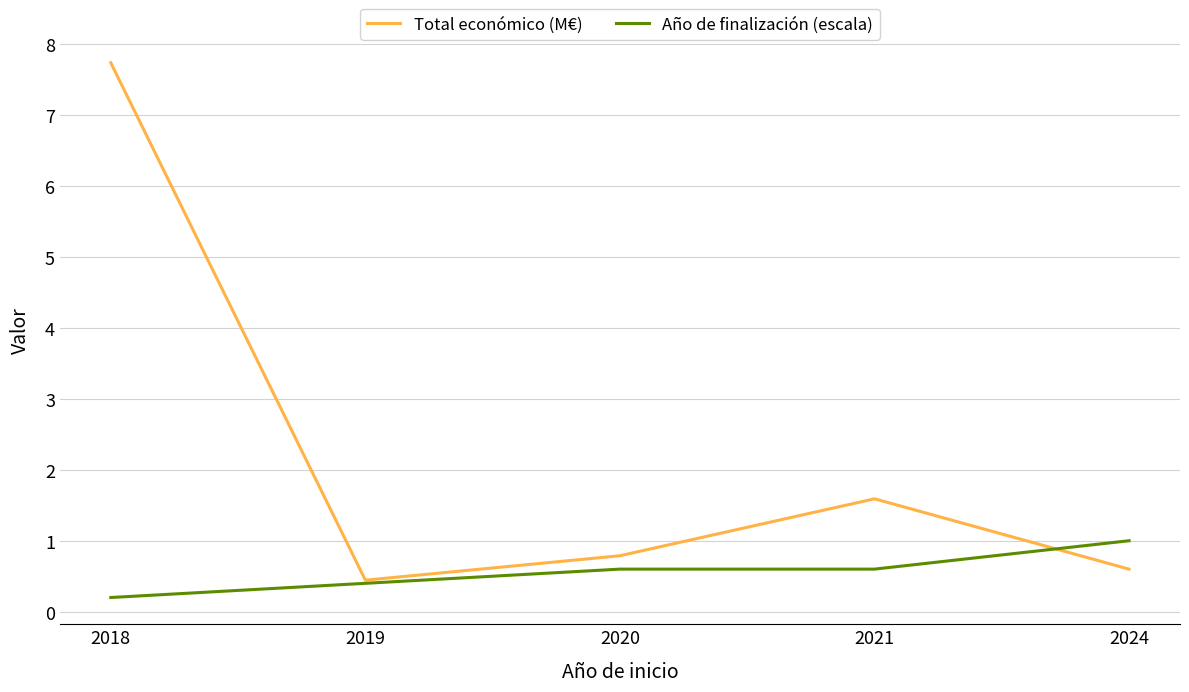

Reading left to right, list all the values displayed in this chart.

Total económico (M€): 2018=7.7	2019=0.4	2020=0.8	2021=1.6	2024=0.6
Año de finalización (escala): 2018=0.2	2019=0.4	2020=0.6	2021=0.6	2024=1.0